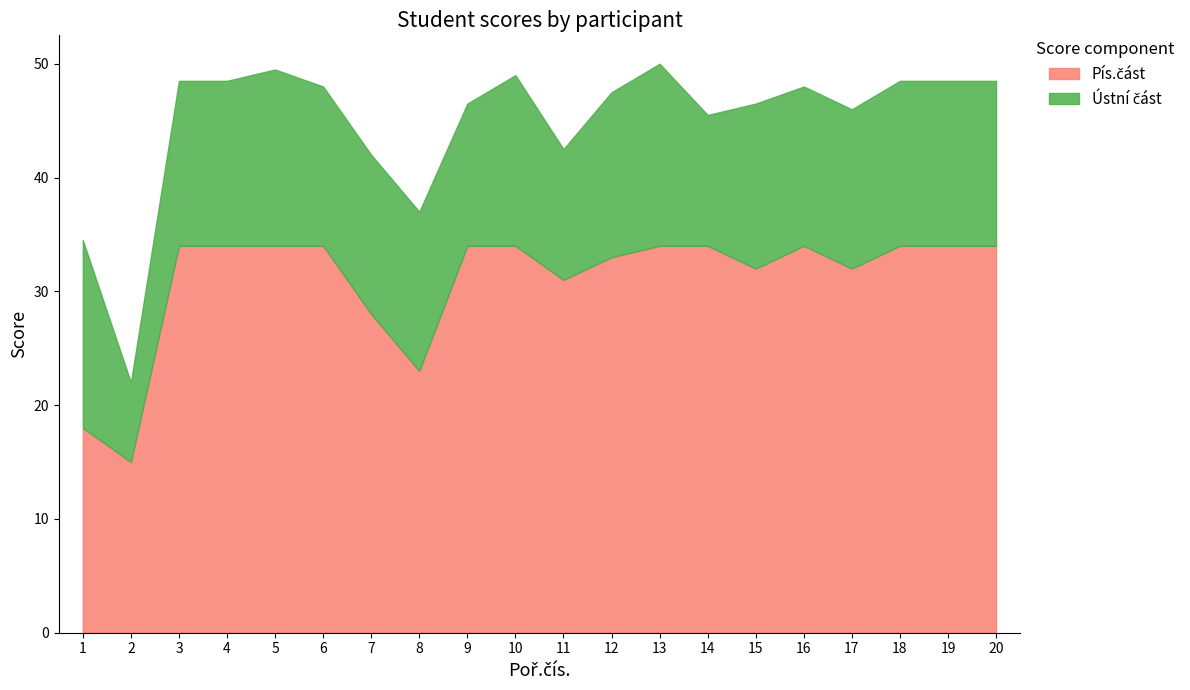

The value of Pís.část at 17 is 32.0. True or false?

True